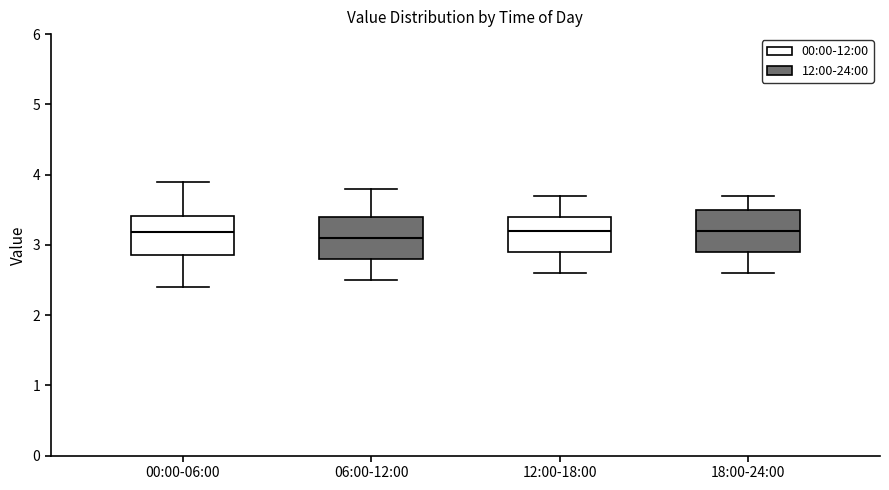

Reading left to right, read every box against the y-axis: the position of its median line, the range the box covers, and the ends of its whiskers. The values are not printed on the chart, so give them approximately, as read against the axis.

00:00-06:00: median 3.2, box 2.9 to 3.4, whiskers 2.4 to 3.9
06:00-12:00: median 3.1, box 2.8 to 3.4, whiskers 2.5 to 3.8
12:00-18:00: median 3.2, box 2.9 to 3.4, whiskers 2.6 to 3.7
18:00-24:00: median 3.2, box 2.9 to 3.5, whiskers 2.6 to 3.7